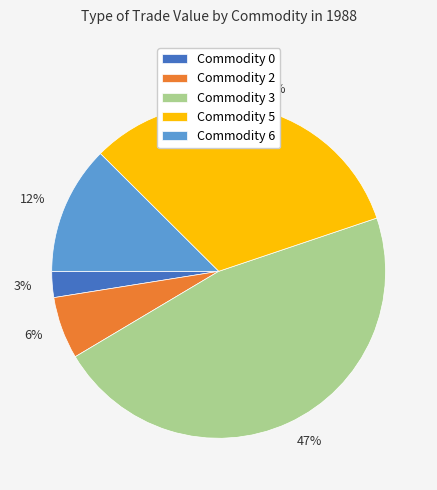

To the nearest percent, what is the average slice percentage?

20%